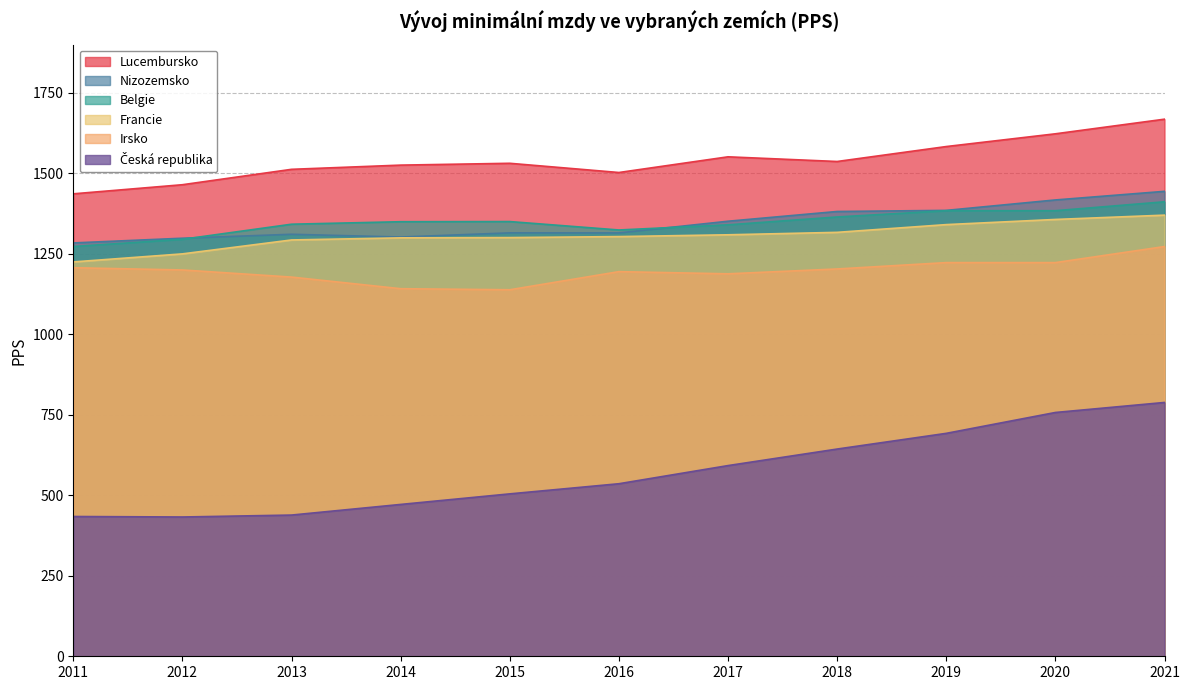

What is the sum of all Irsko values?

13170.0